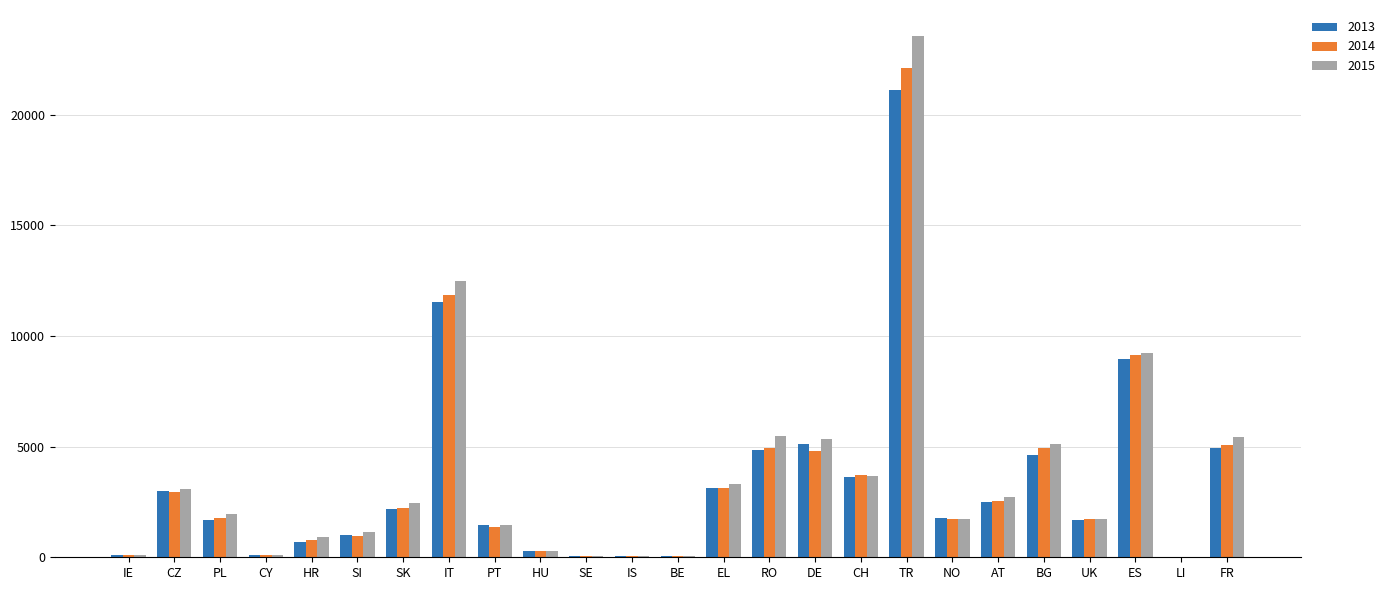

Which category has the highest value in the 2013 series?

TR